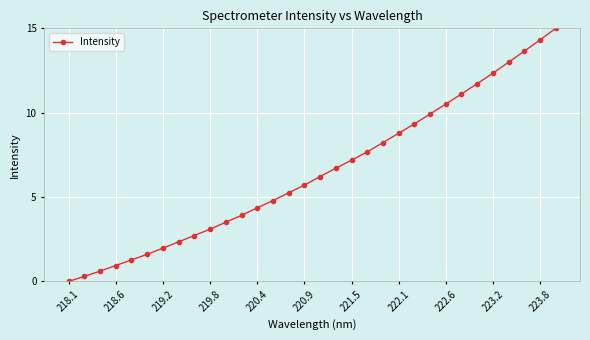

What is the maximum value shown in the chart?

15.0